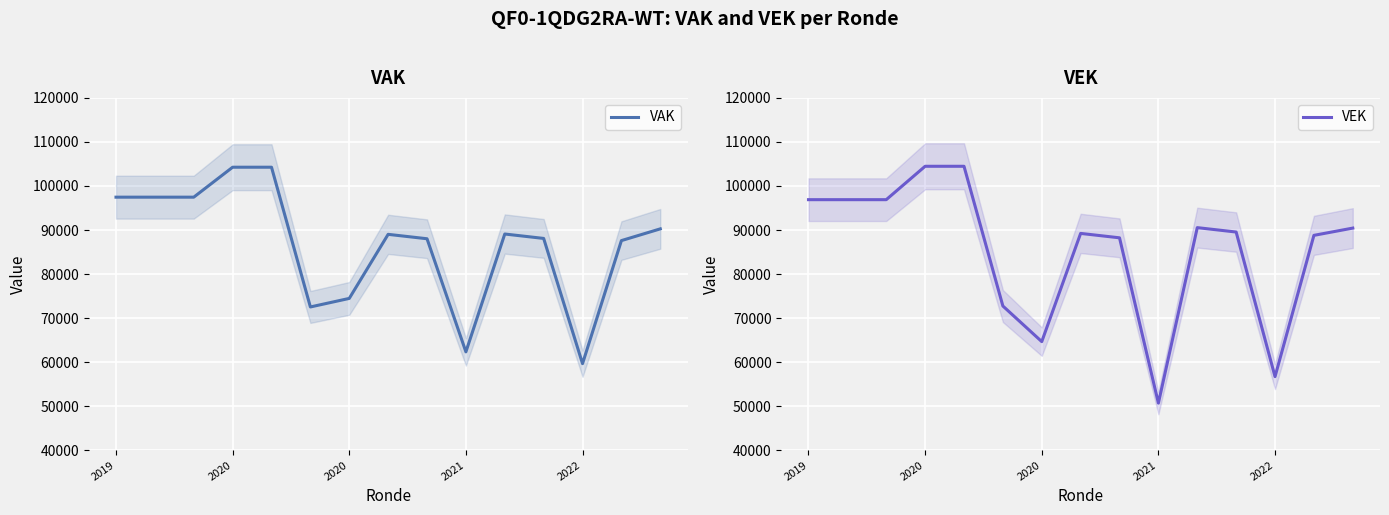

In VAK, how many points are higher than both neighbors (excluding endpoints)?

2